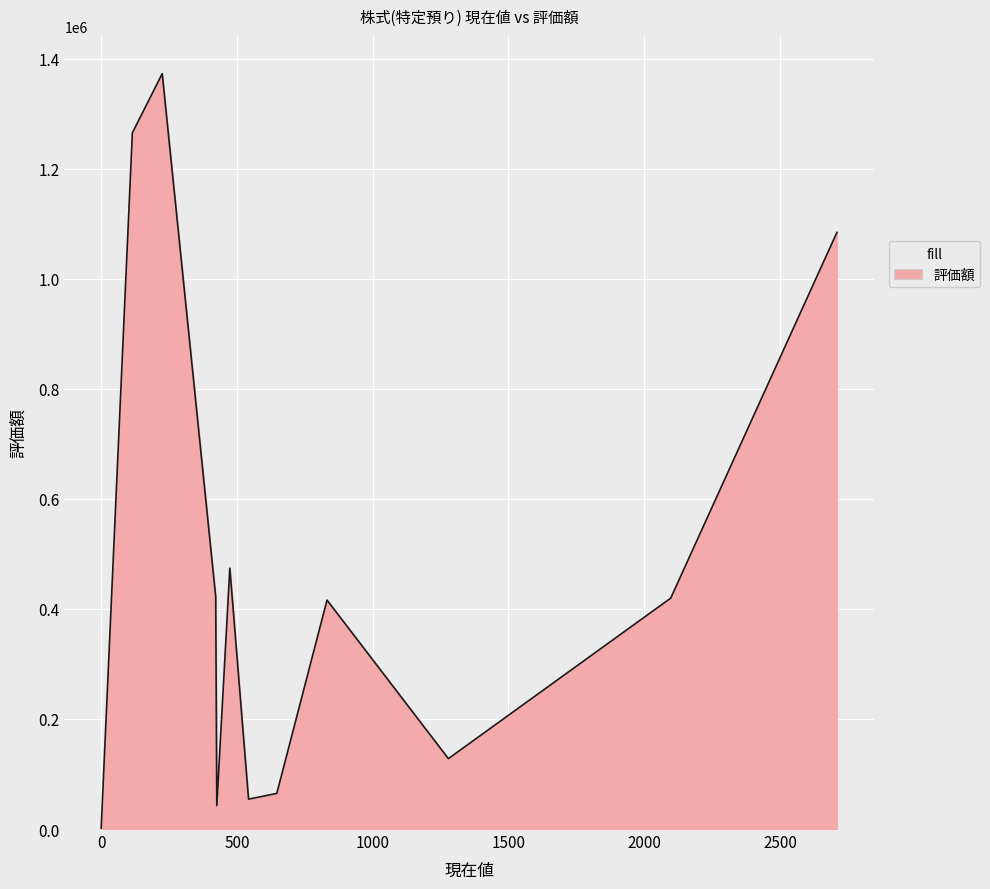

True or false: the data has more than 2 interior local peaks.

True